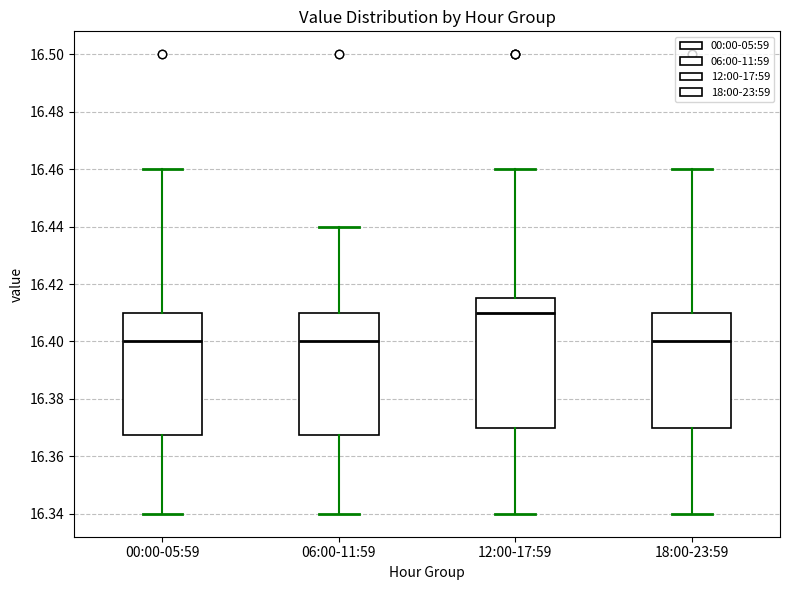

Comparing the boxes themselves (not the whiskers), which one is the tallest?

12:00-17:59